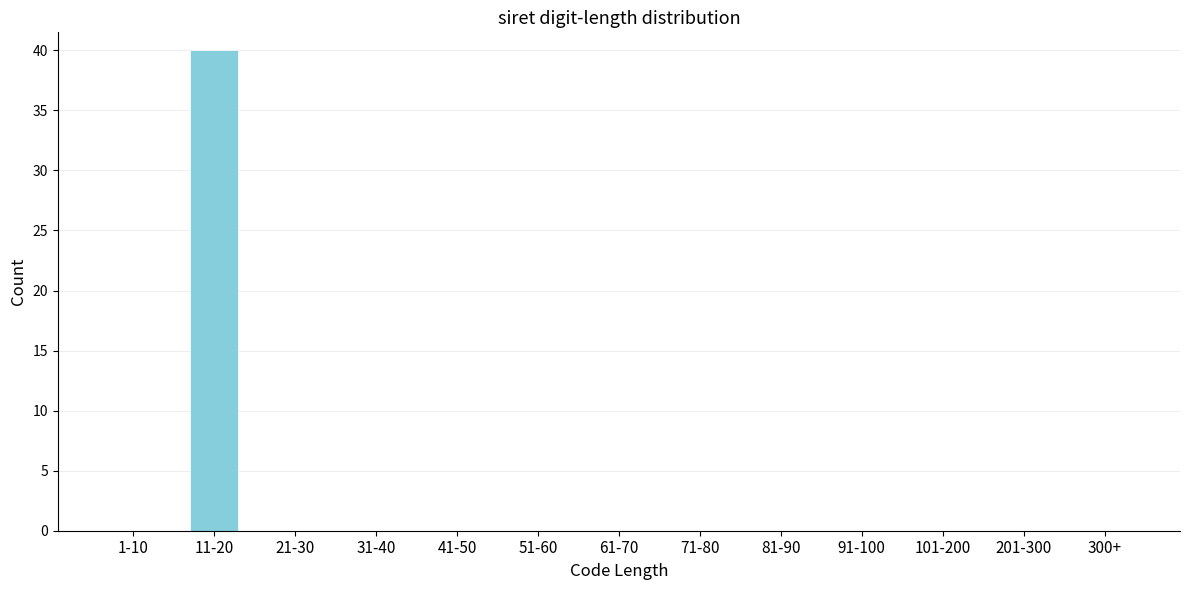

Reading left to right, what are all the values shown in this chart?

1-10=0	11-20=40	21-30=0	31-40=0	41-50=0	51-60=0	61-70=0	71-80=0	81-90=0	91-100=0	101-200=0	201-300=0	300+=0